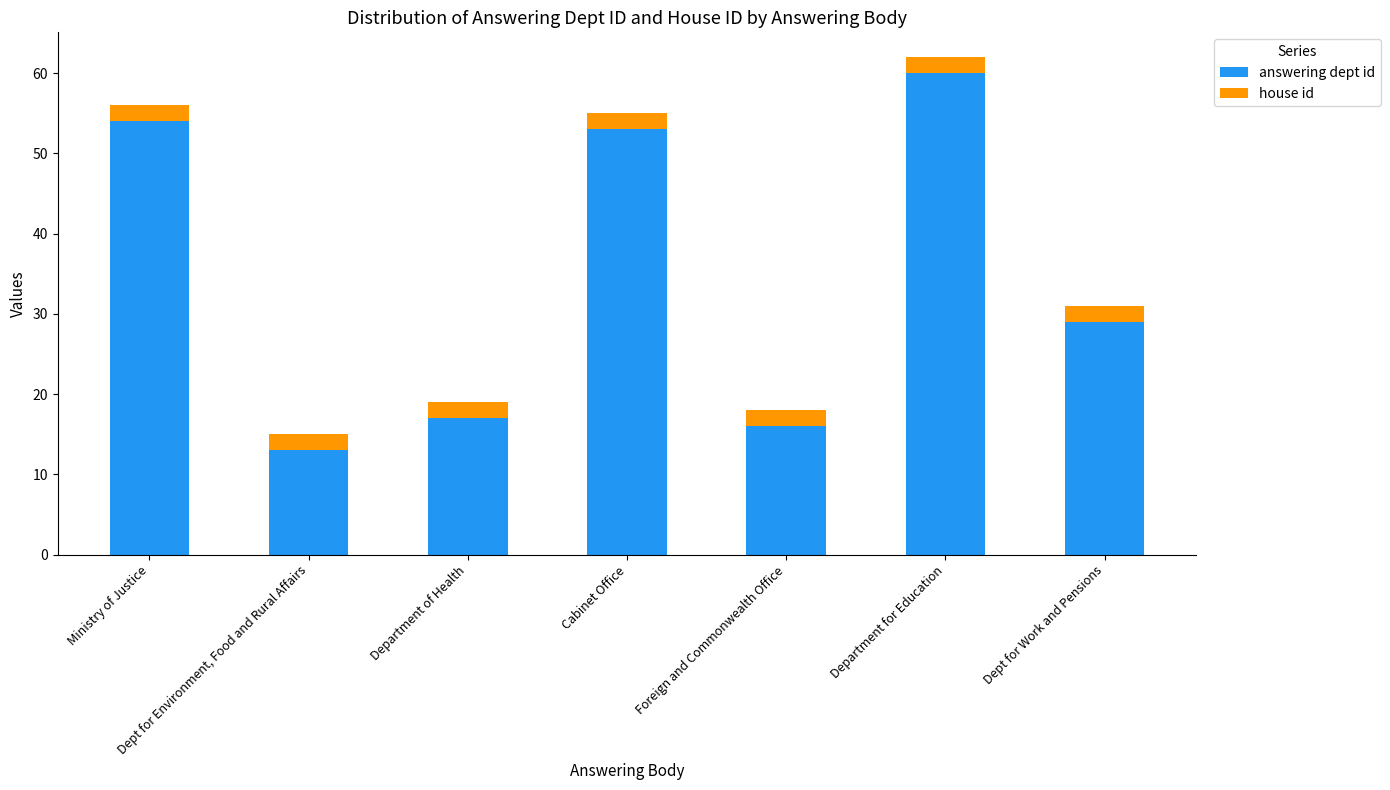

What is the maximum value for answering dept id?

60